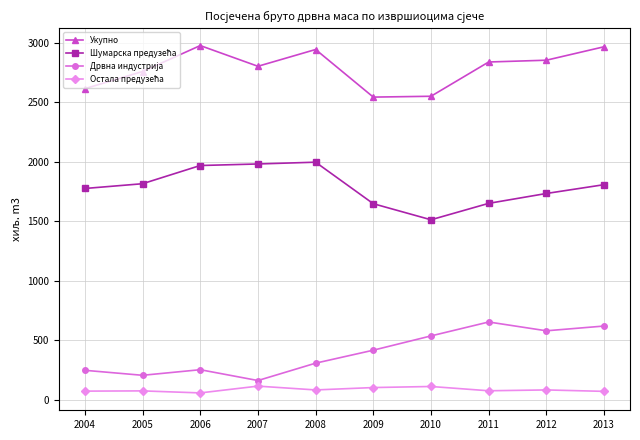

The value of Укупно at 2010 is 1535. True or false?

False